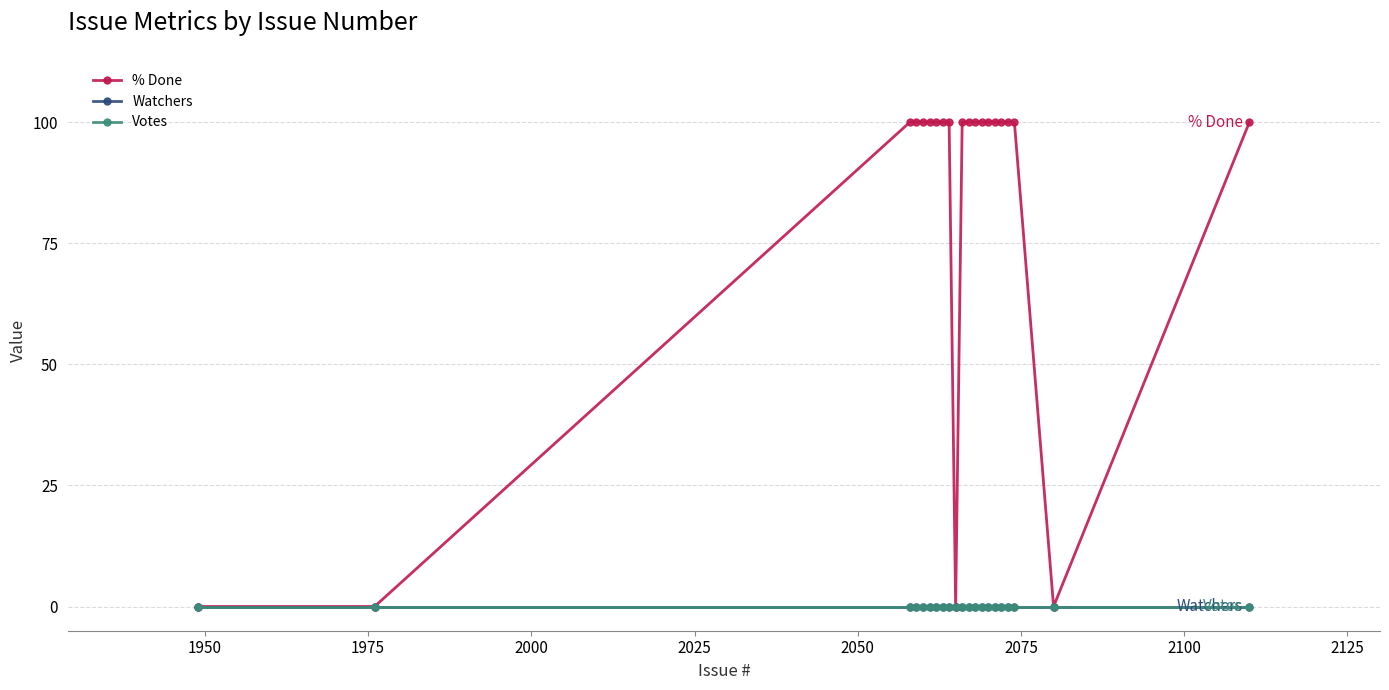

True or false: % Done has a value of 25 at 2150.

False